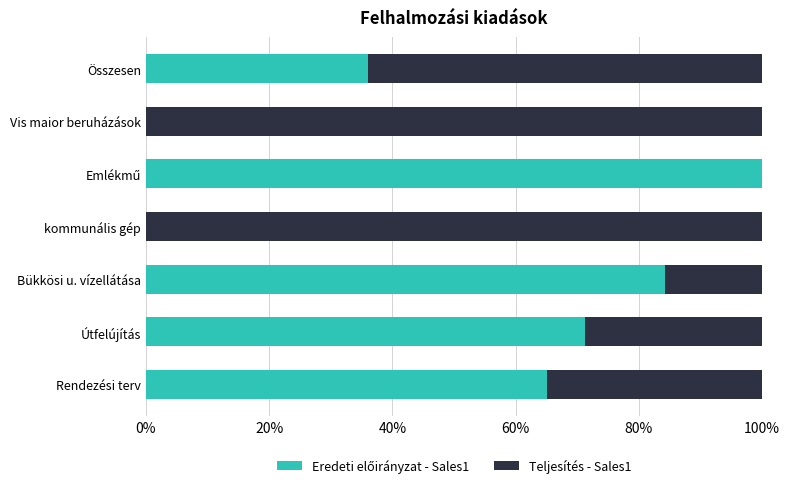

What is the total value across all series at Rendezési terv?

100.0